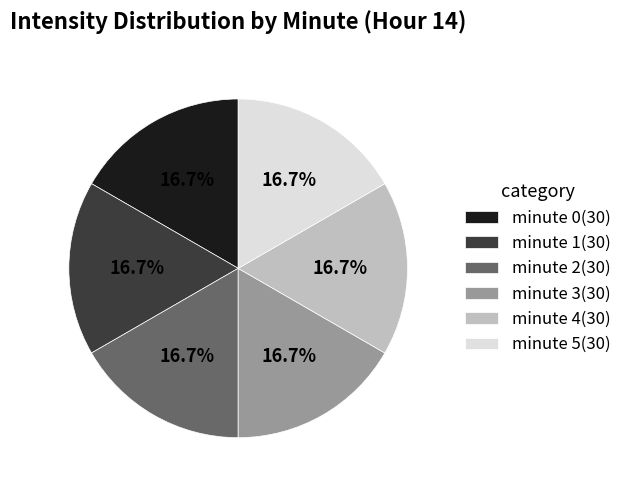

Combined, what portion of the pie is minute 1(30) and minute 3(30)?

33.3%